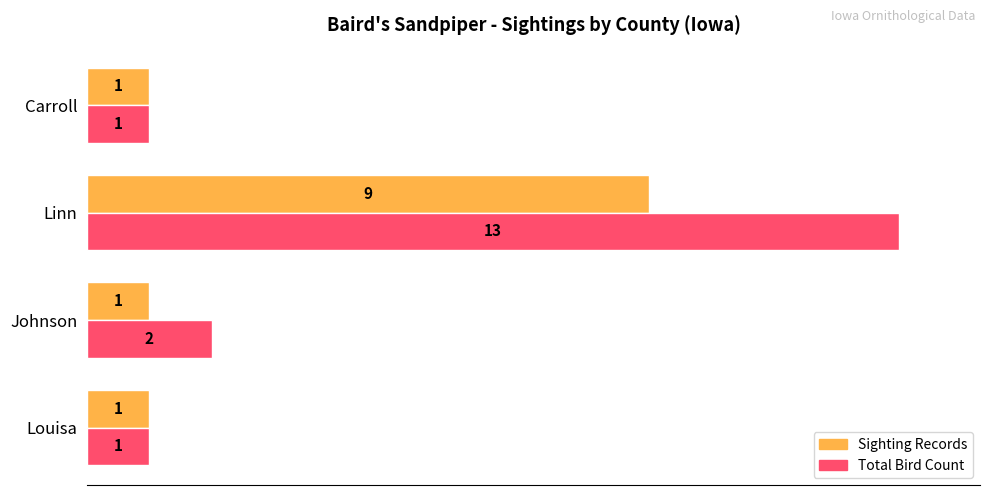

What are all the series names shown in the legend?

Sighting Records, Total Bird Count